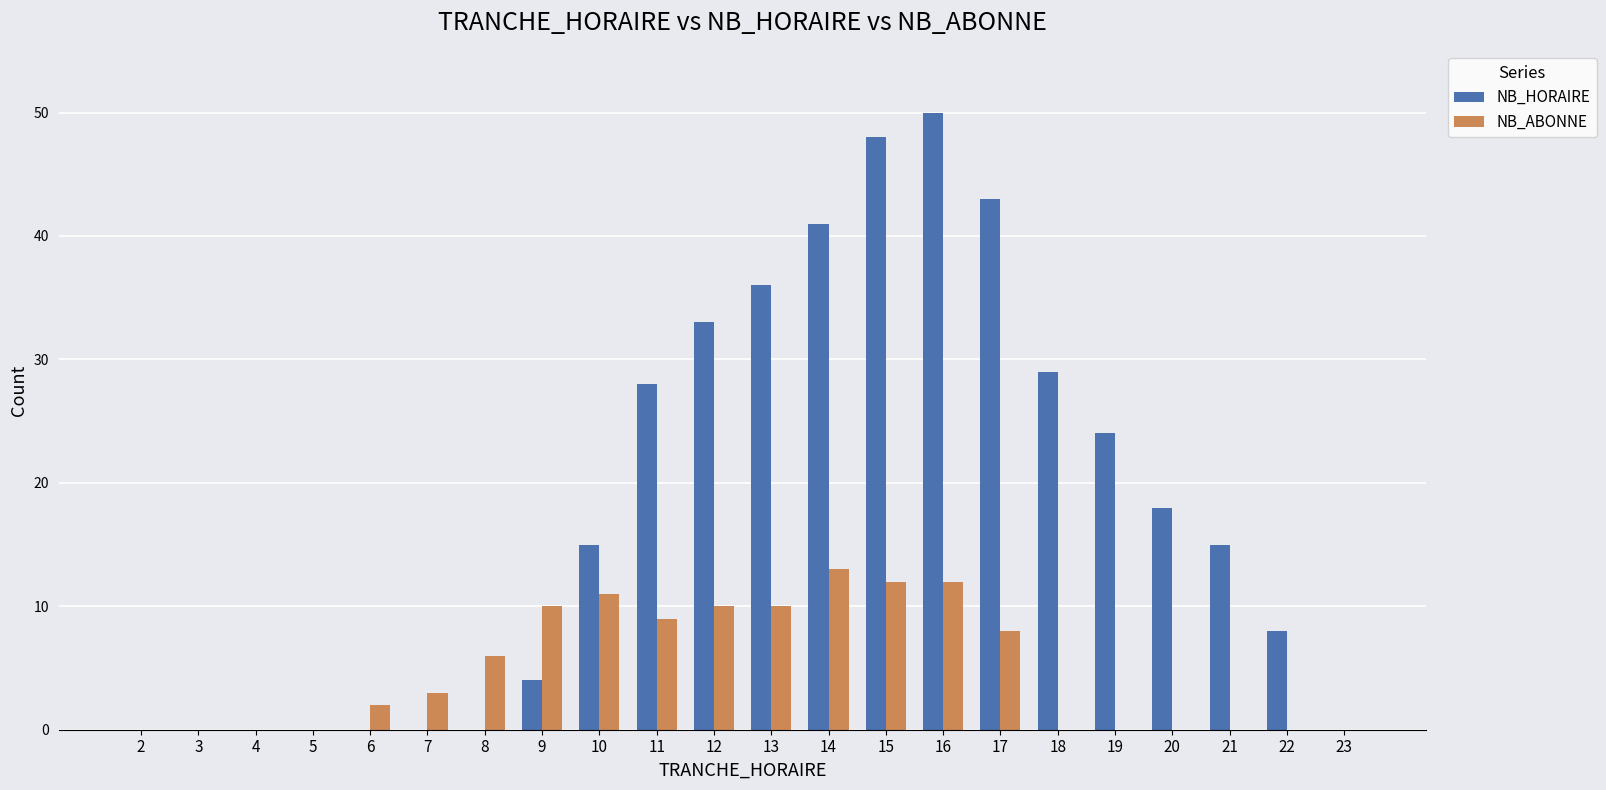

Count the number of data series in this chart.

2